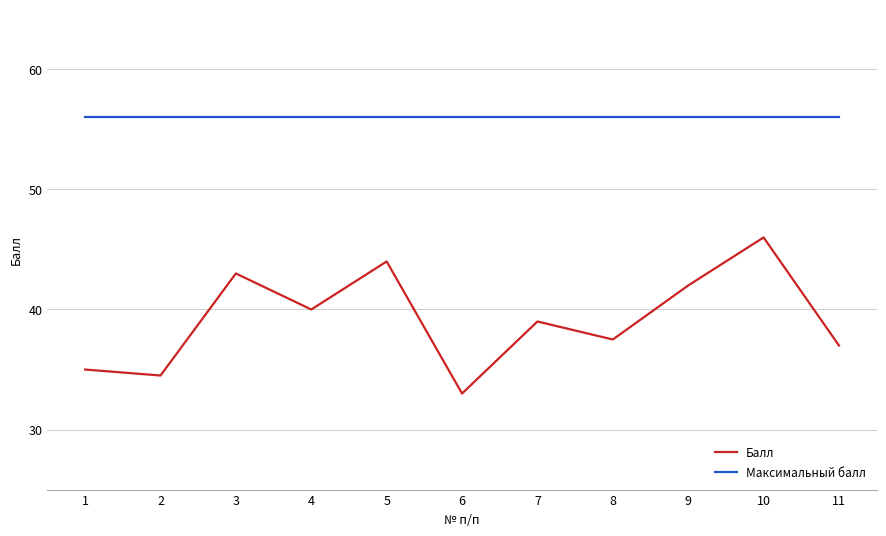

What is the highest value of the Максимальный балл series?

56.0